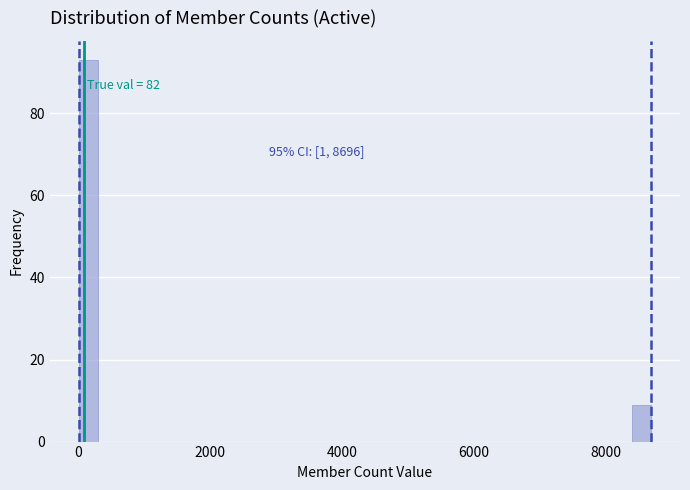

Read against the x-axis, roughly where is the centre of the tallest bar?

200